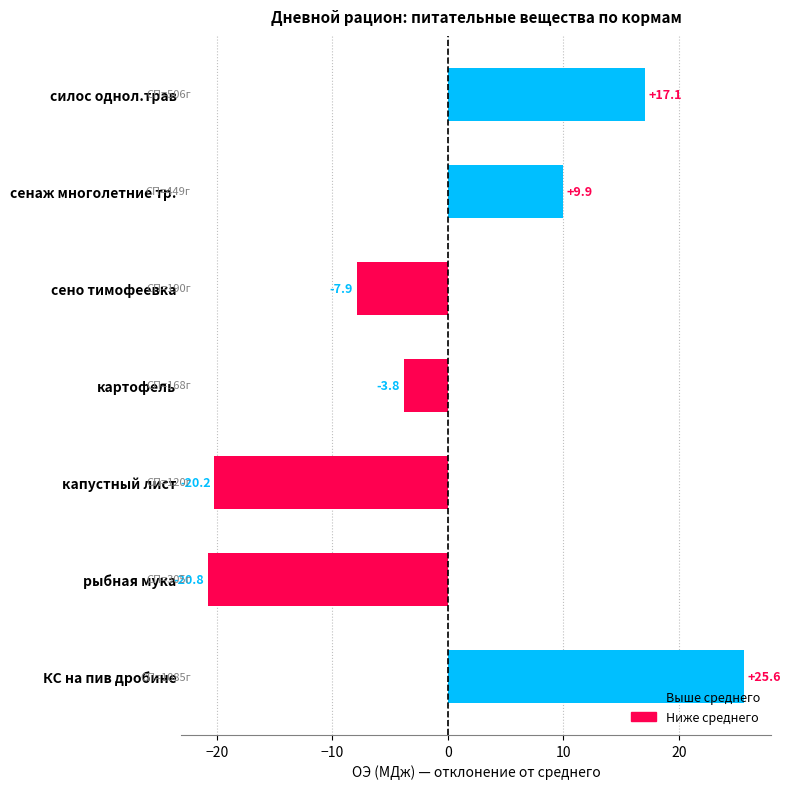

The value at рыбная мука is -20.8. True or false?

True